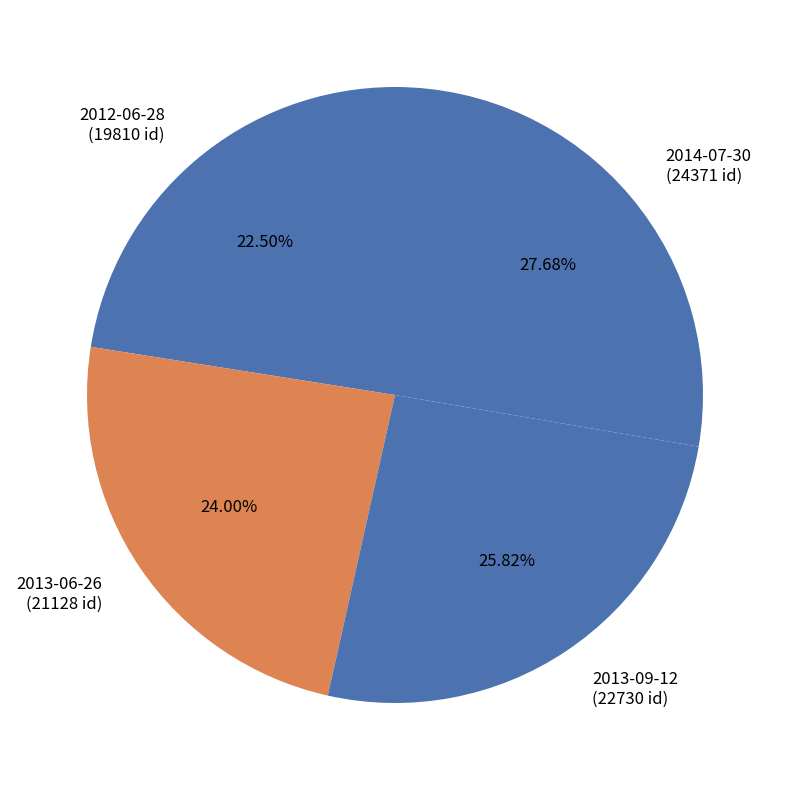

To the nearest percent, what is the difference between the largest and smallest slice percentages?

5%